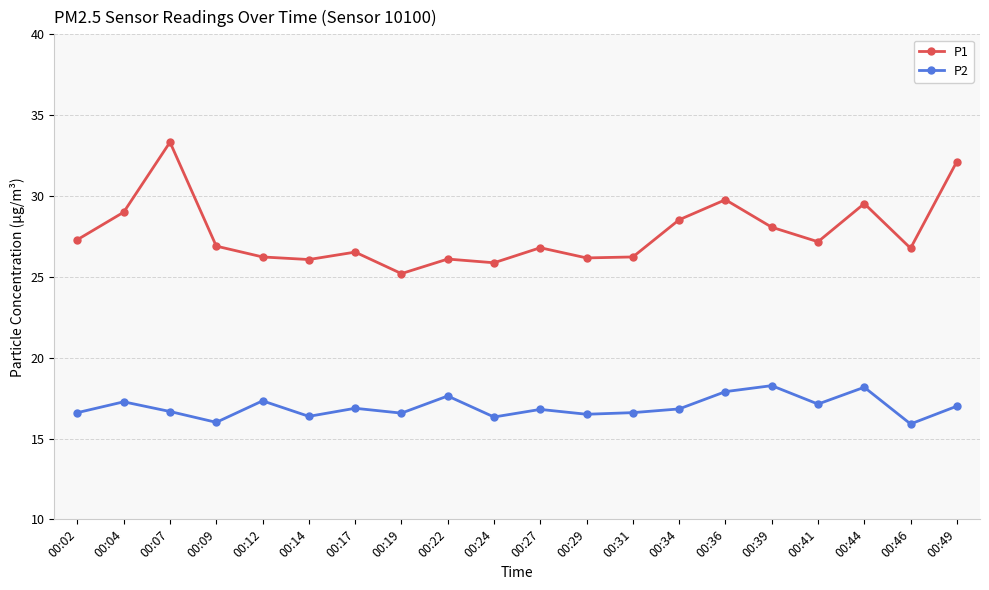

What is the greatest value displayed?

33.3